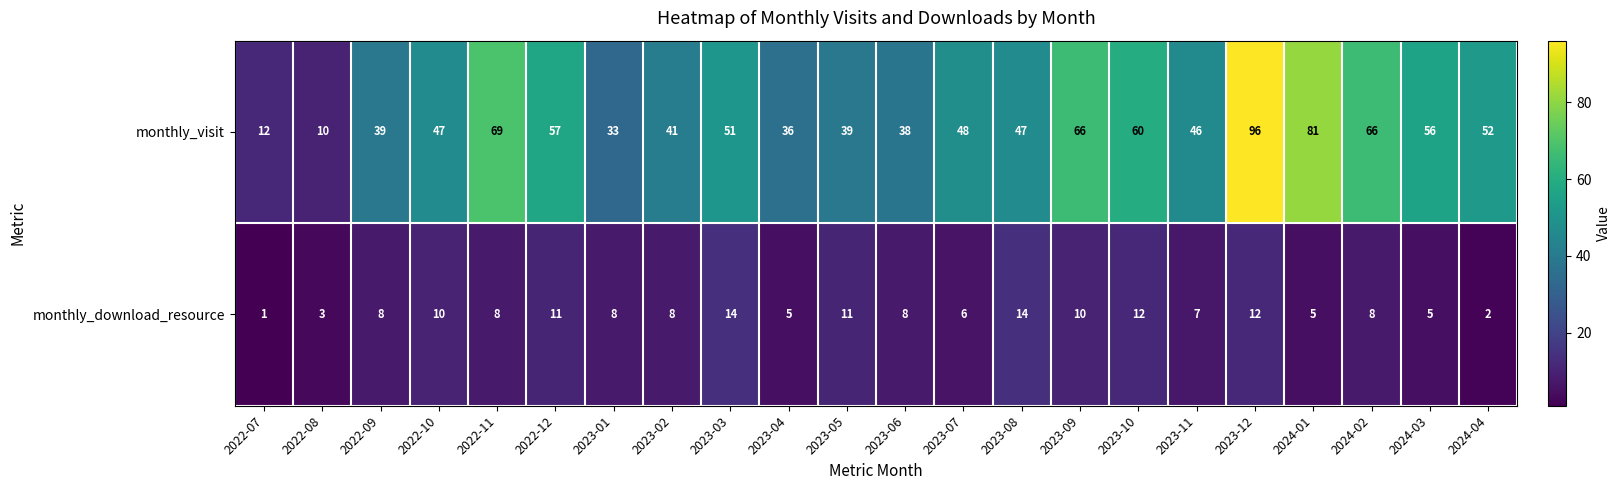

What is the difference between the monthly_visit values at 2023-01 and 2023-10?

27